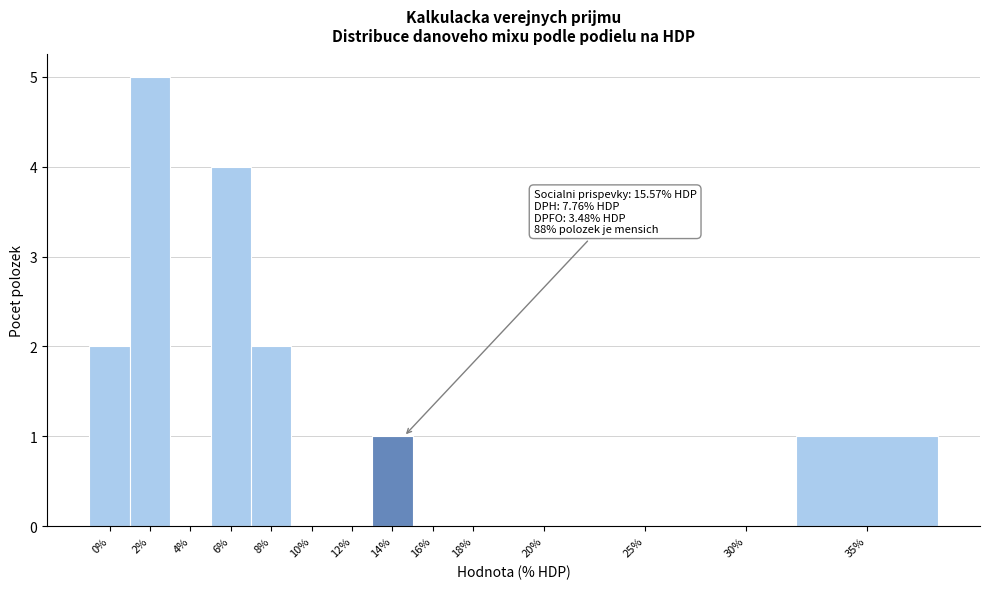

Reading right to left, transcribe all the data shown in this chart.

35%=1	30%=0	25%=0	20%=0	18%=0	16%=0	14%=1	12%=0	10%=0	8%=2	6%=4	4%=0	2%=5	0%=2